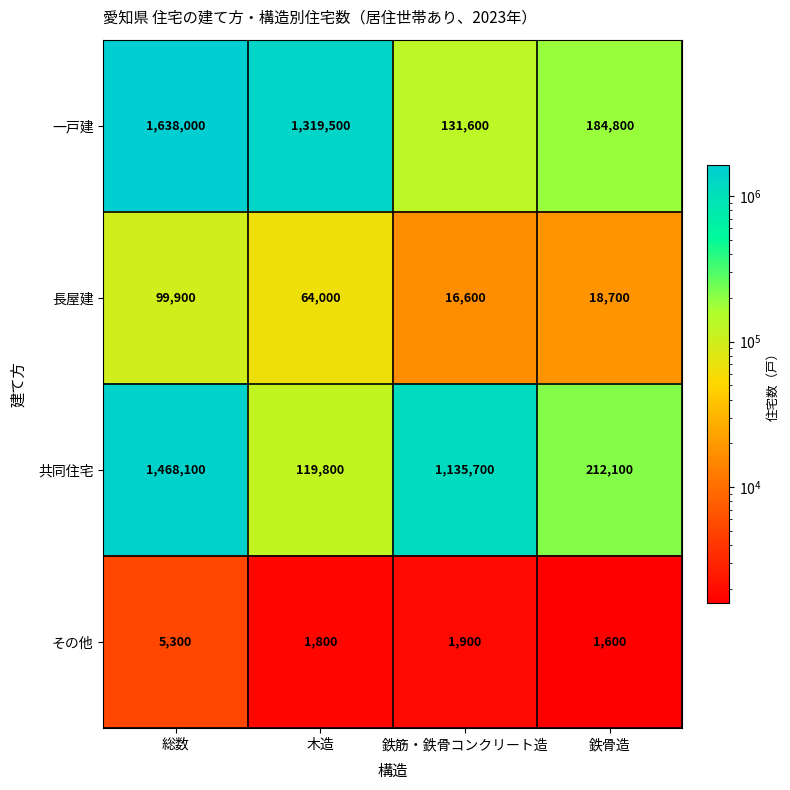

Which series has the widest spread of values?

一戸建